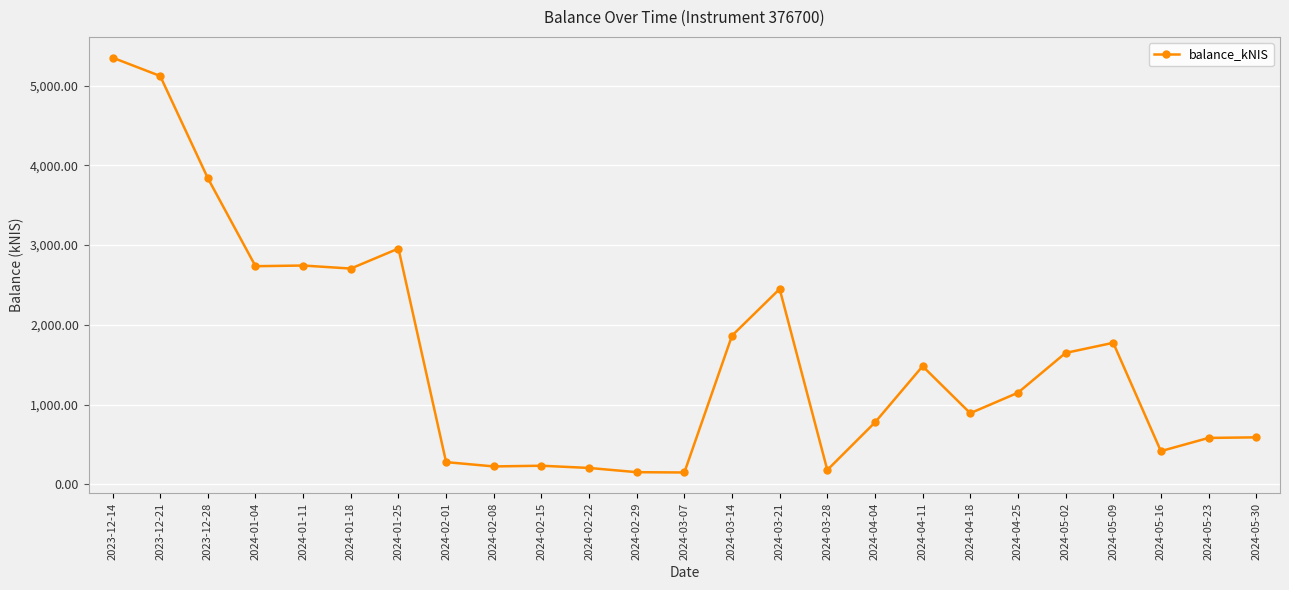

What is the label of the 24th point from the right?

2023-12-21